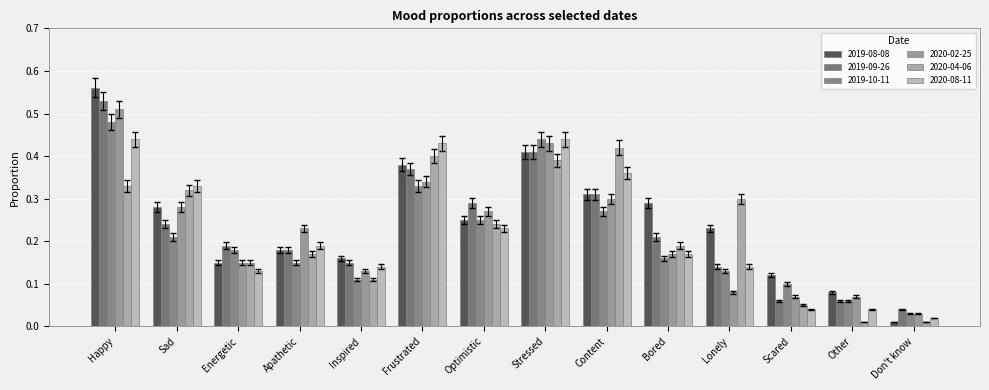

Where is 2020-02-25 nearest to the value 0?

Don't know